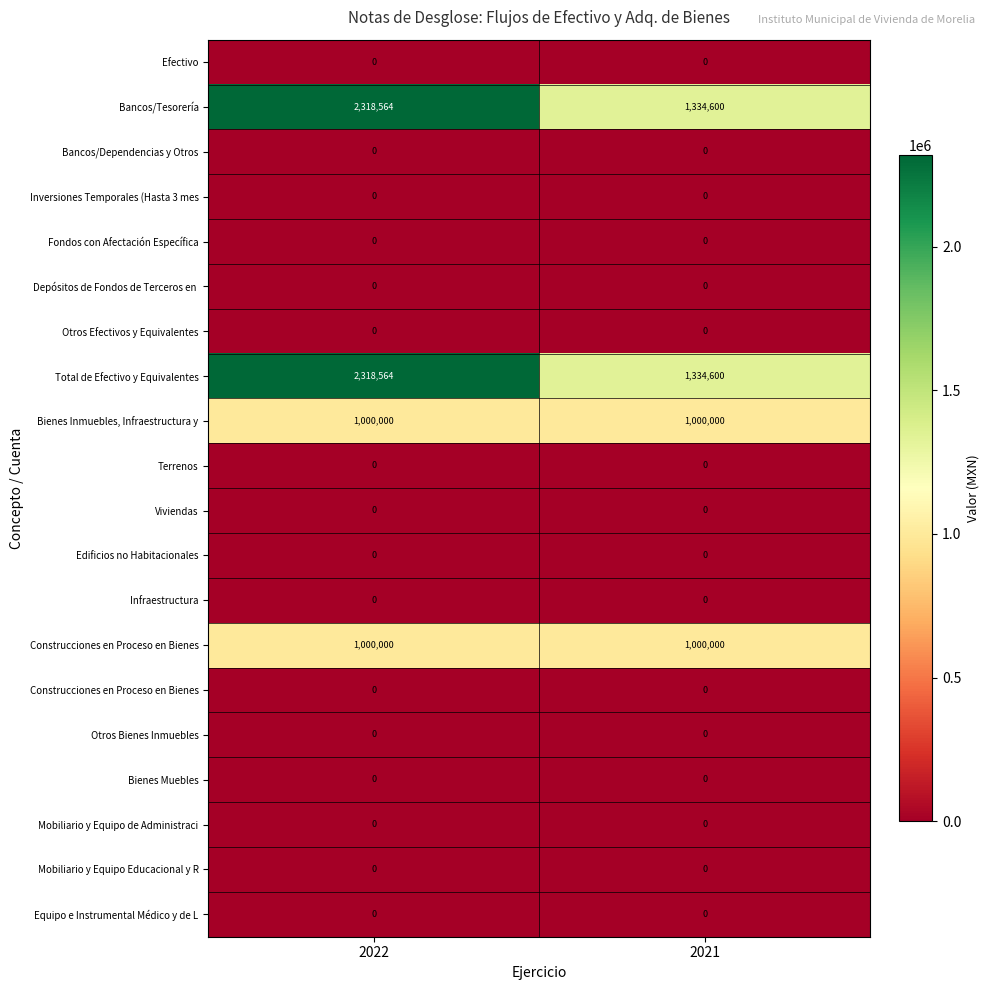

Which has a higher value, 2022 or 2021?

2022